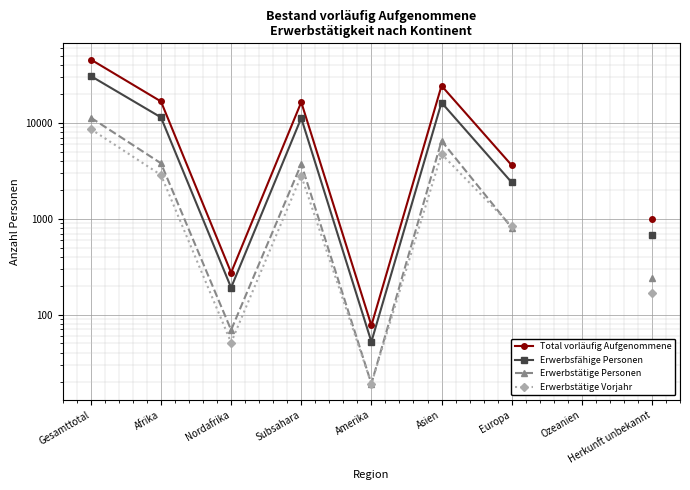

How many interior local peaks does the Erwerbsfähige Personen series have?

2